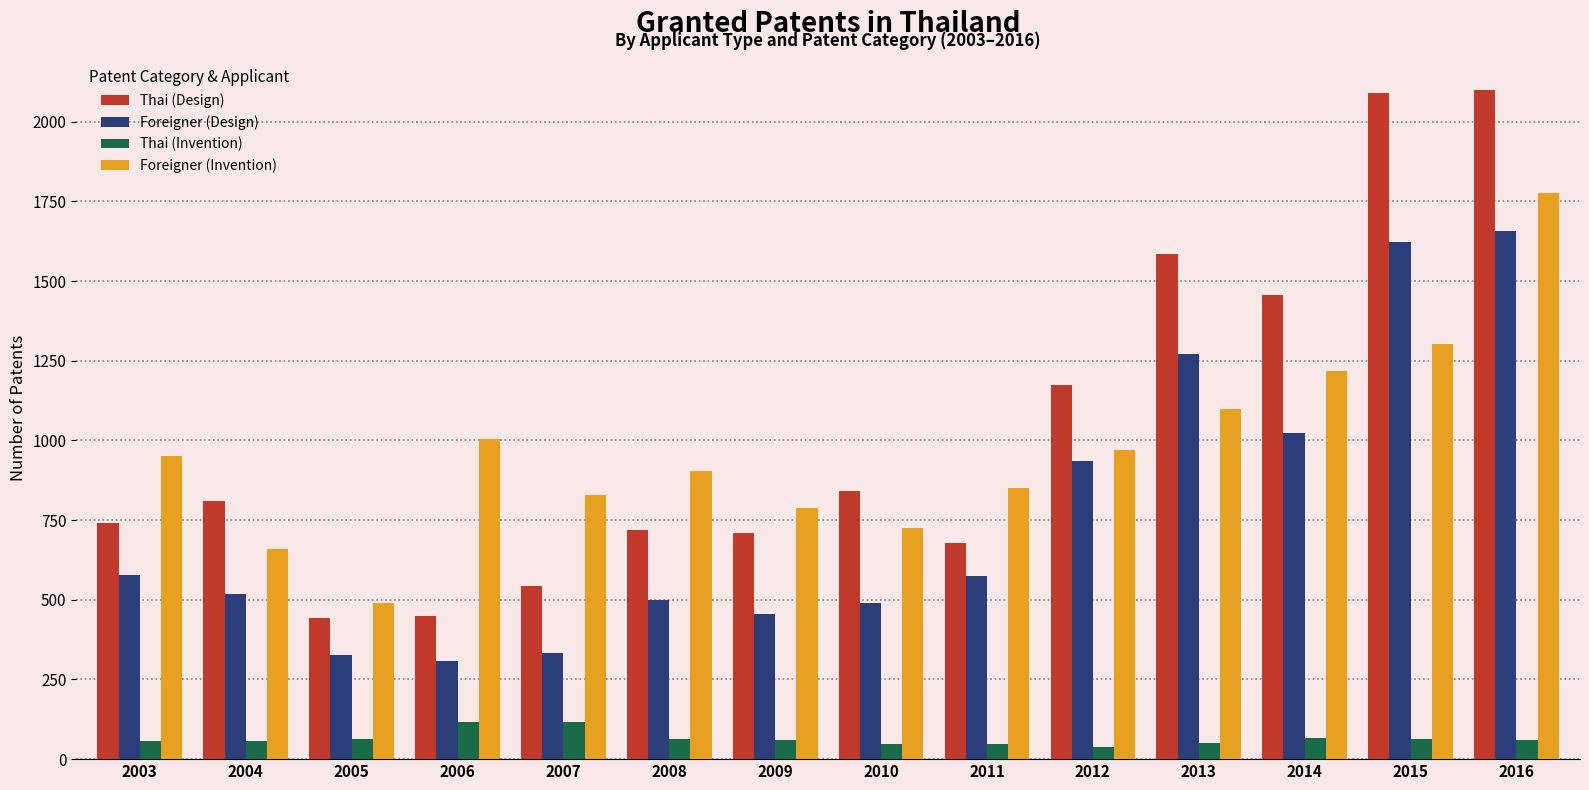

At 2009, list the series in order from smallest to largest.

Thai (Invention), Foreigner (Design), Thai (Design), Foreigner (Invention)